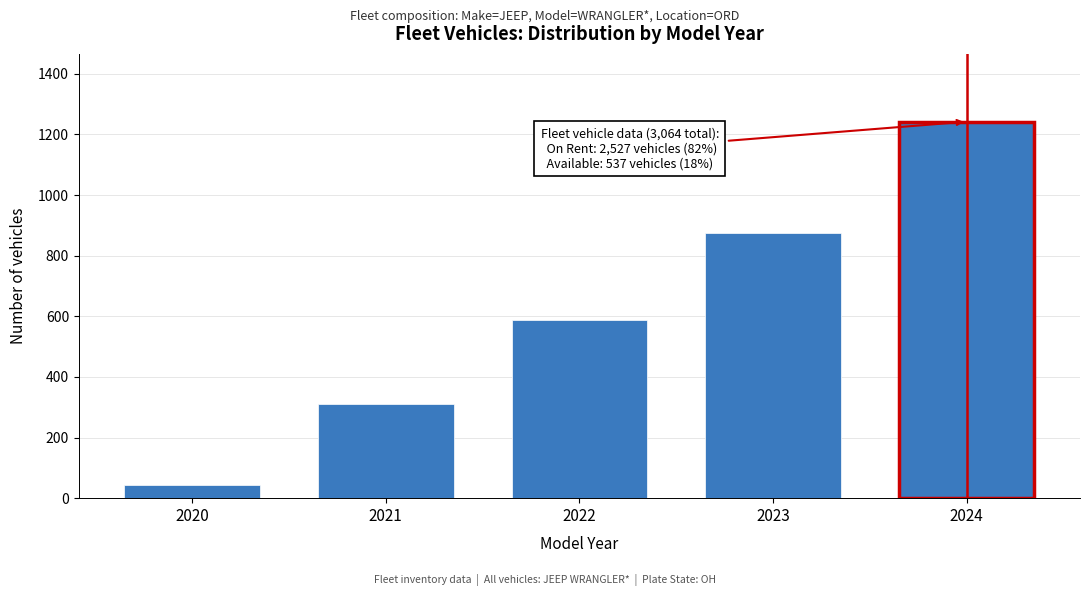

Reading left to right, transcribe all the data shown in this chart.

45	312	589	876	1242